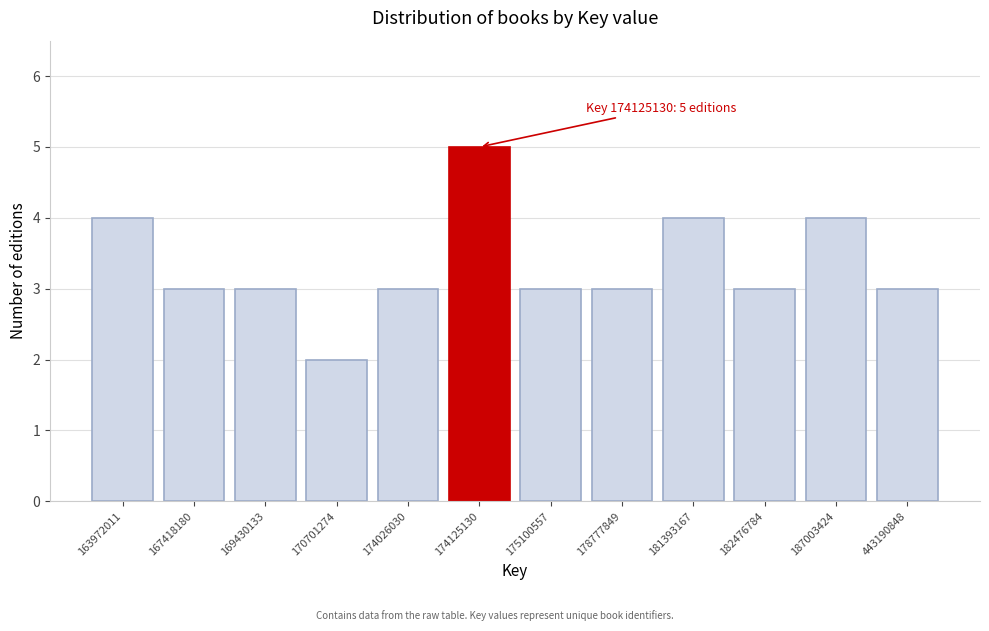

Reading left to right, what are all the values shown in this chart?

163972011=4	167418180=3	169430133=3	170701274=2	174026030=3	174125130=5	175100557=3	178777849=3	181393167=4	182476784=3	187003424=4	443190848=3